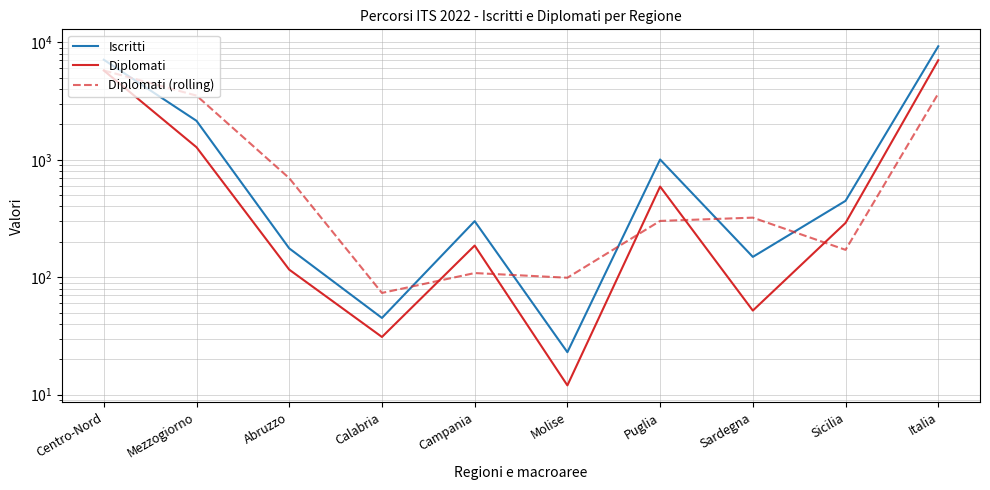

Count the number of data series in this chart.

3